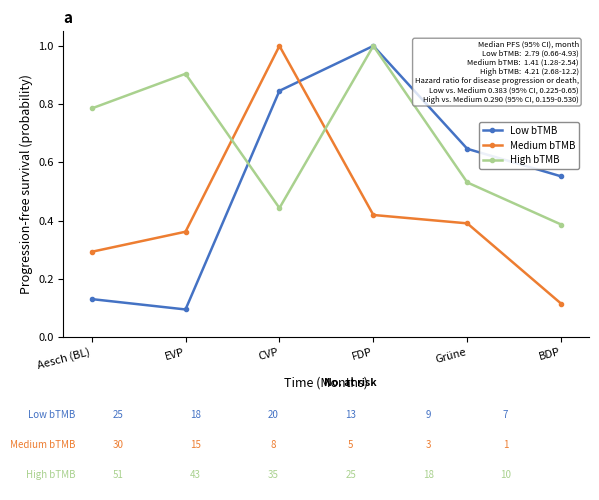

At which label is Low bTMB closest to 0?

EVP